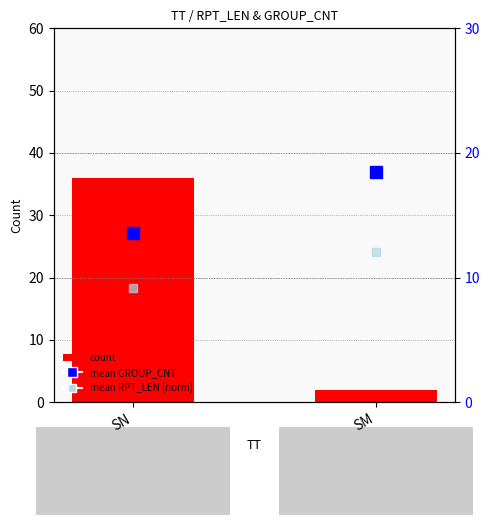

Which has a higher value, SM or SN?

SN